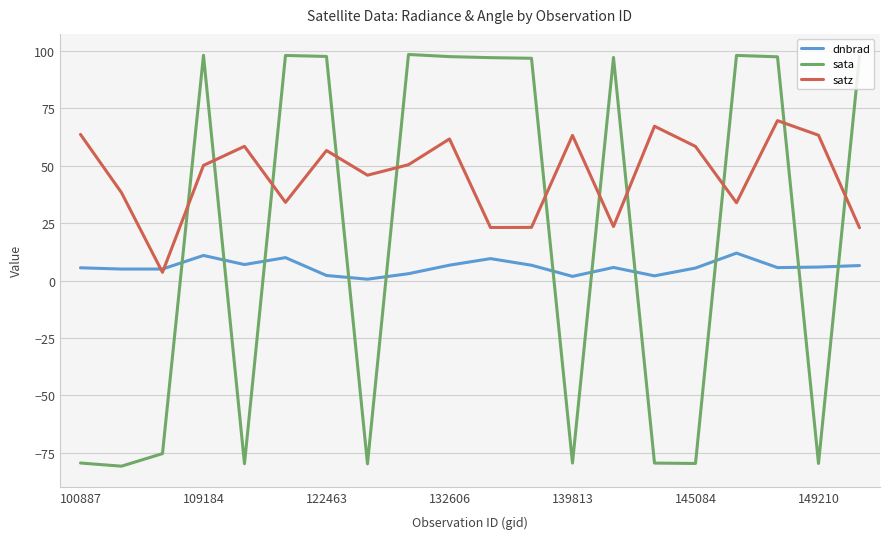

What is the lowest value of the sata series?

-80.9